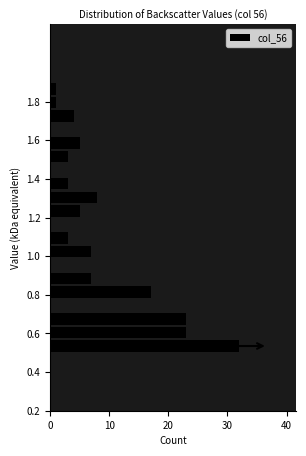

Read against the y-axis, roughly where is the centre of the longest bar?

0.54